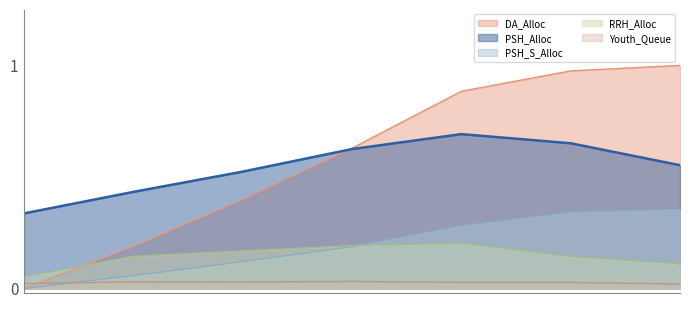

Read the RRH_Alloc value at 21840.

0.2